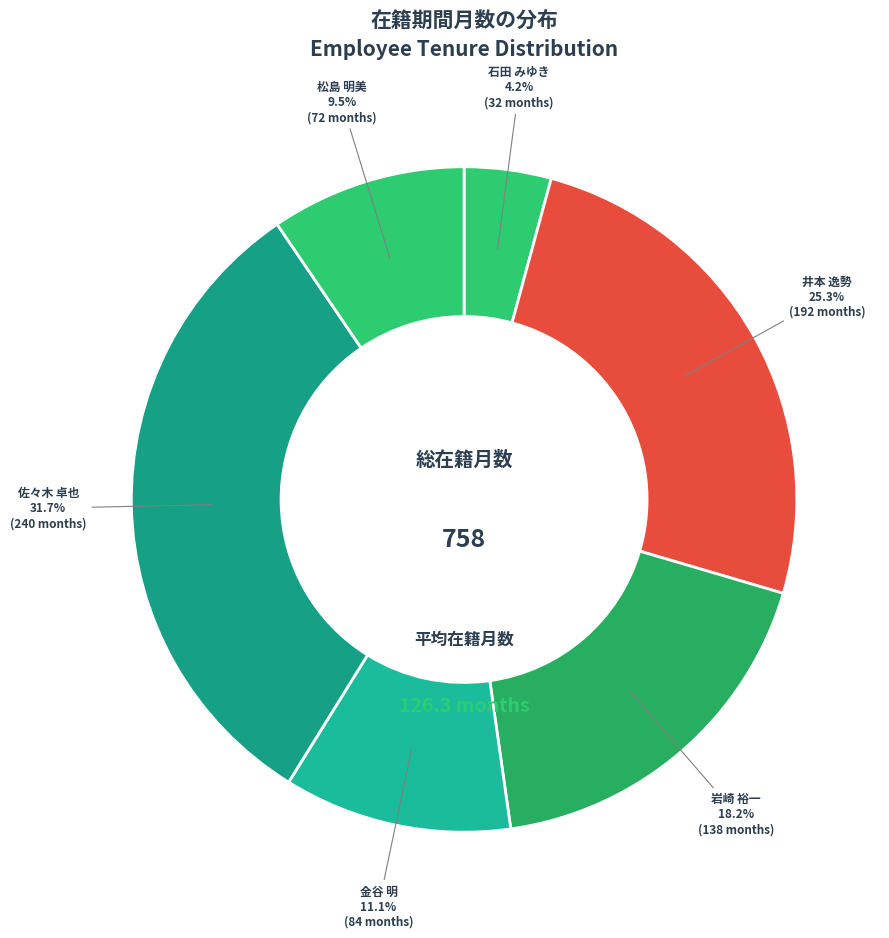

What is the smallest slice in the pie chart?

石田 みゆき